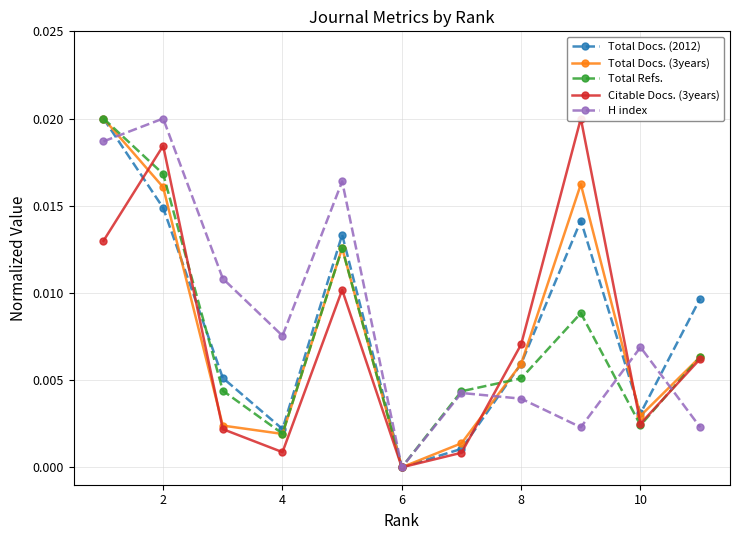

True or false: Total Refs. has more than 0 interior local peaks.

True